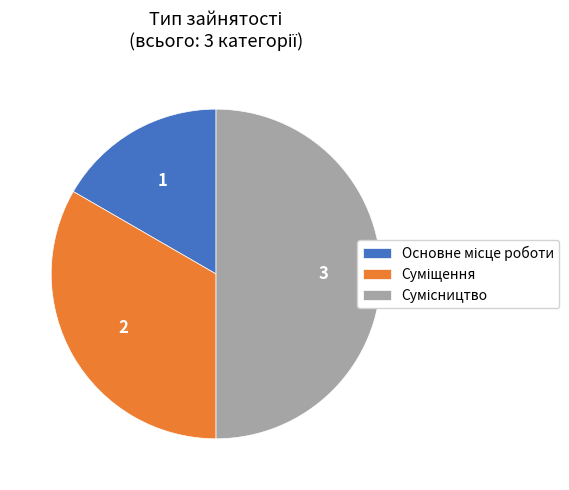

Rank the categories by value from highest to lowest.

Сумісництво, Суміщення, Основне місце роботи